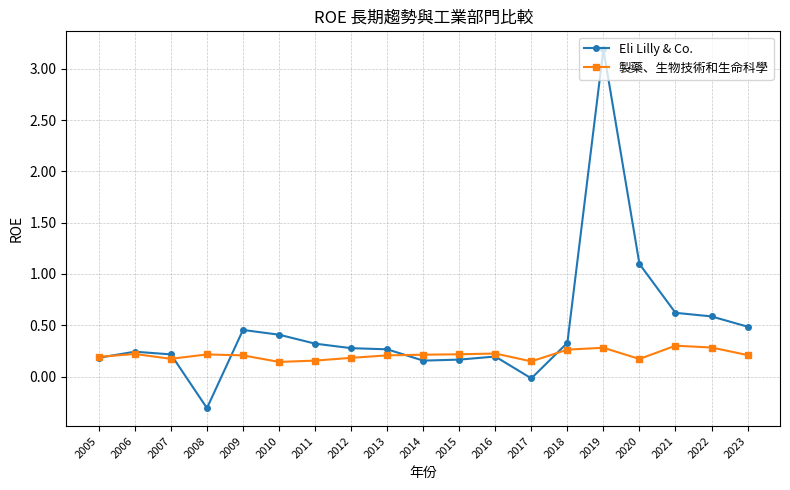

What is the value of the Eli Lilly & Co. point at the 9th from the left?

0.3